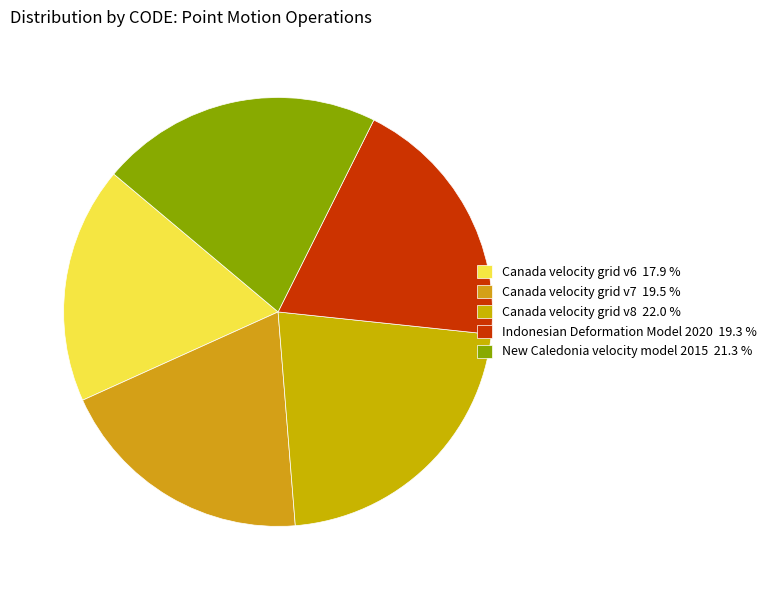

What is the largest slice in the pie chart?

Canada velocity grid v8